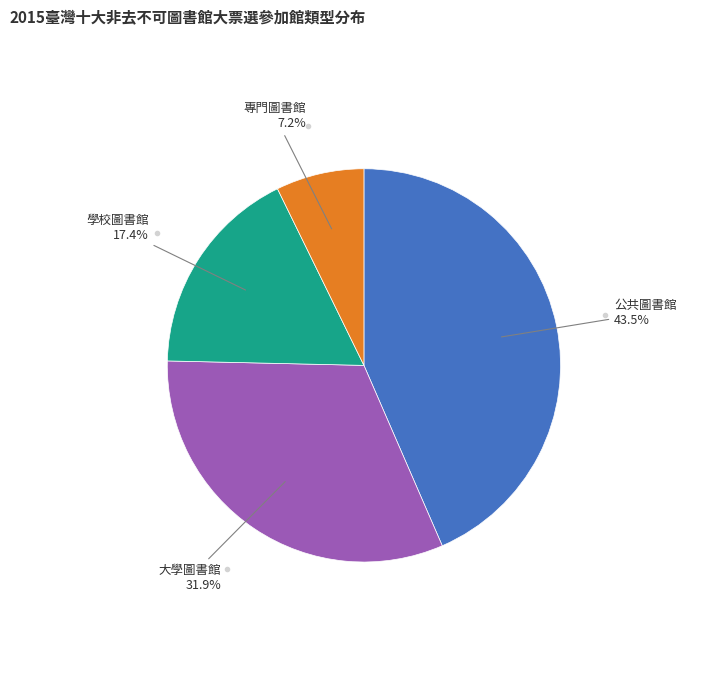

Does any single category account for the majority?

No